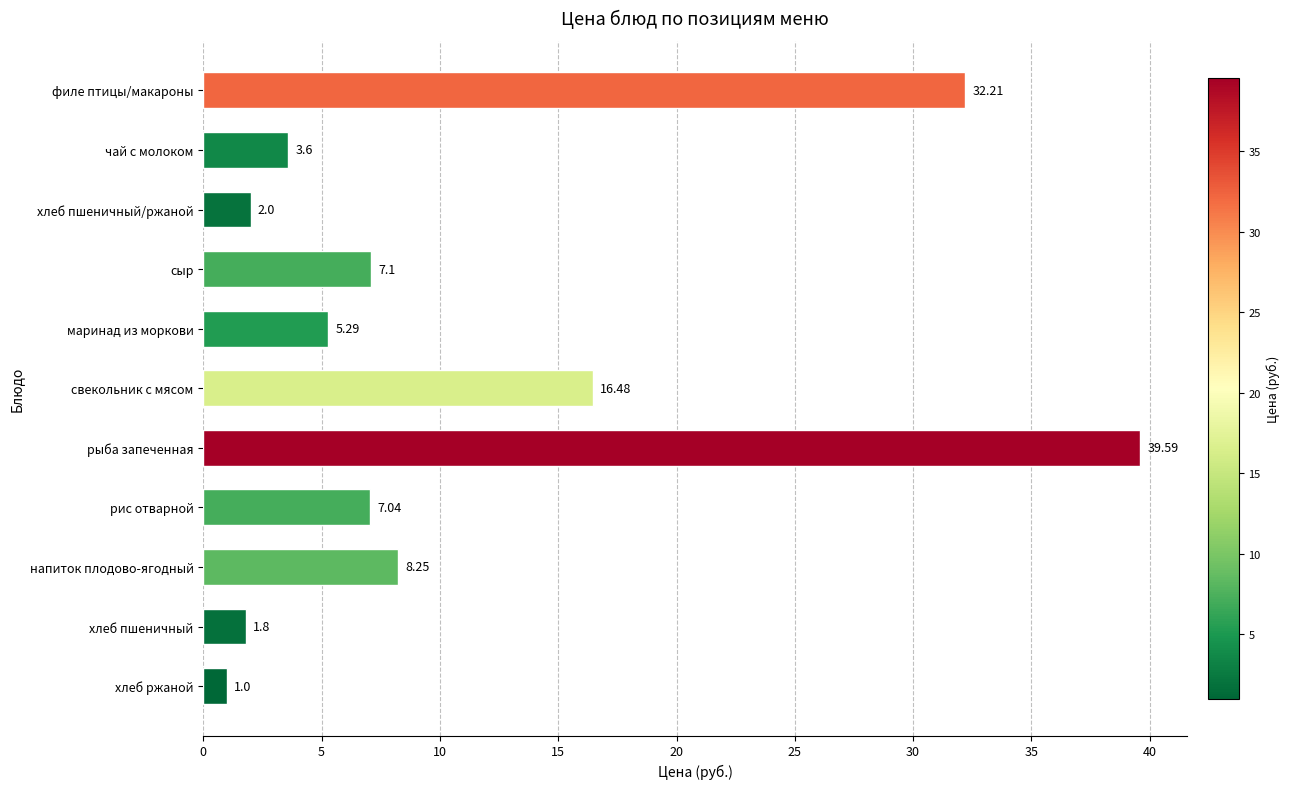

What is the sum of all values?

124.4